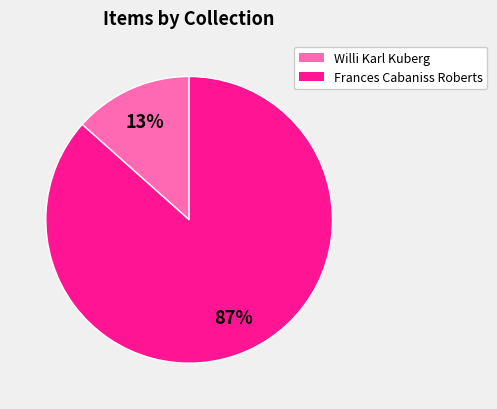

To the nearest percent, what is the average slice percentage?

50%